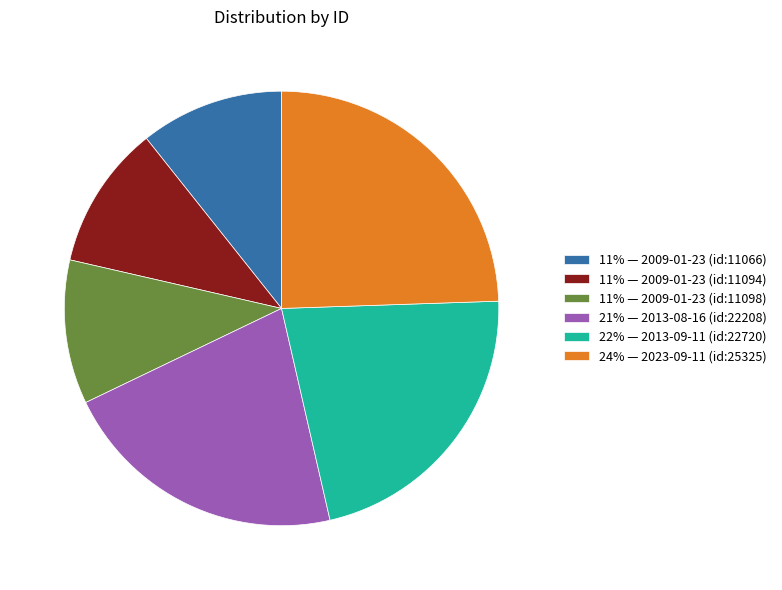

What is the largest slice in the pie chart?

24% — 2023-09-11 (id:25325)